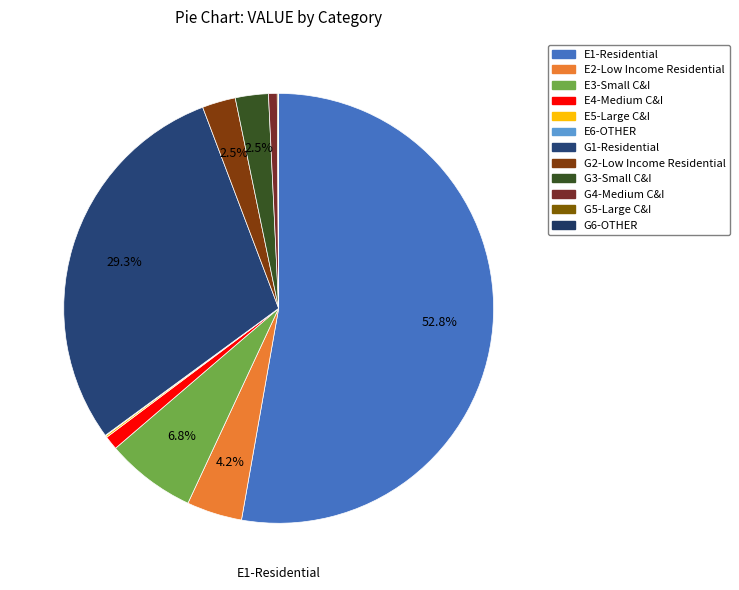

Approximately how many times larger is the value at E4-Medium C&I compared to G2-Low Income Residential?

0.4